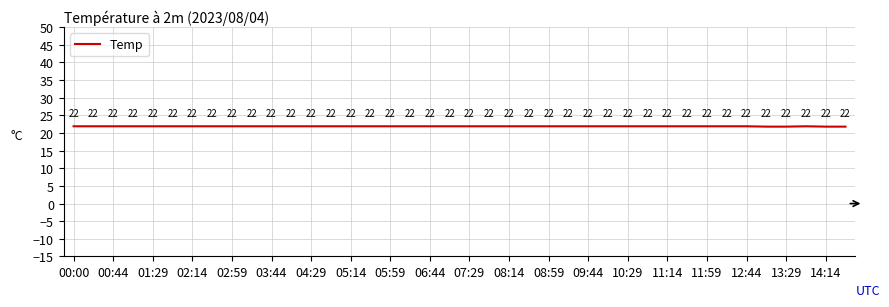

Does the chart display data point markers on the line(s)?

No